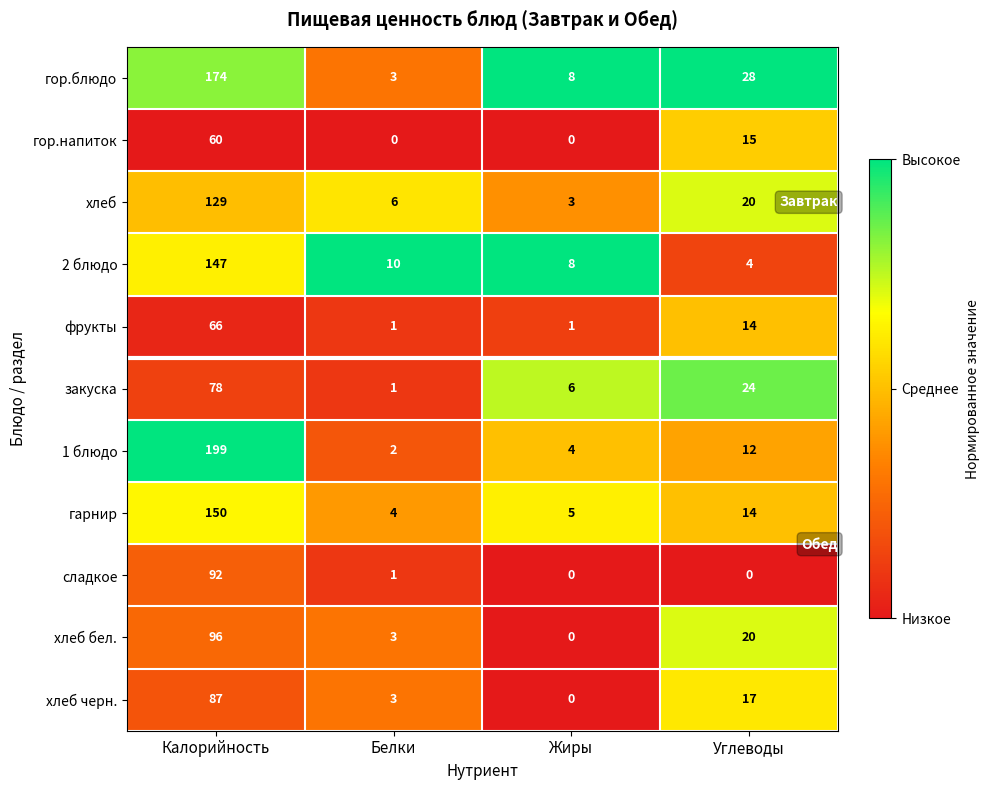

The 2 блюдо series shows 8 at Жиры. True or false?

True